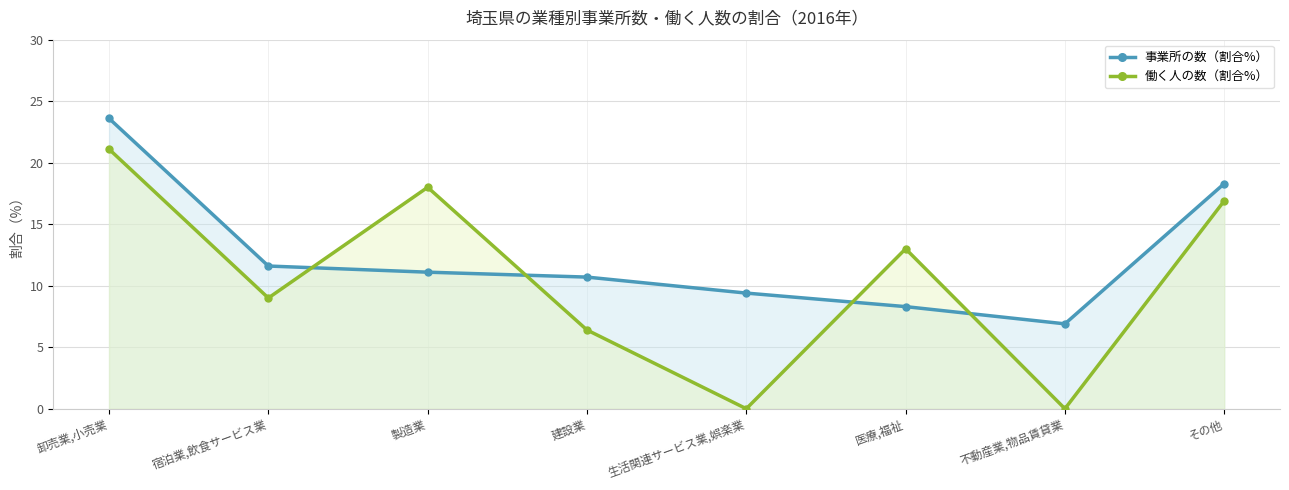

Is it true that 働く人の数（割合%） equals 29.9 at 卸売業,小売業?

False